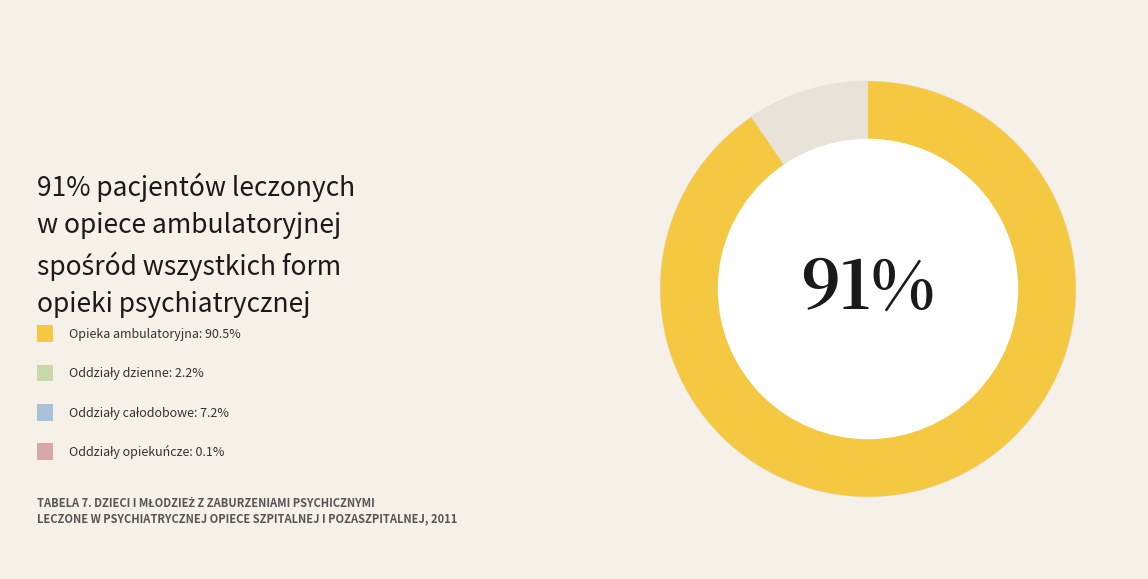

Do Oddziały całodobowe and Oddziały opiekuńcze together represent more than half of the pie?

No